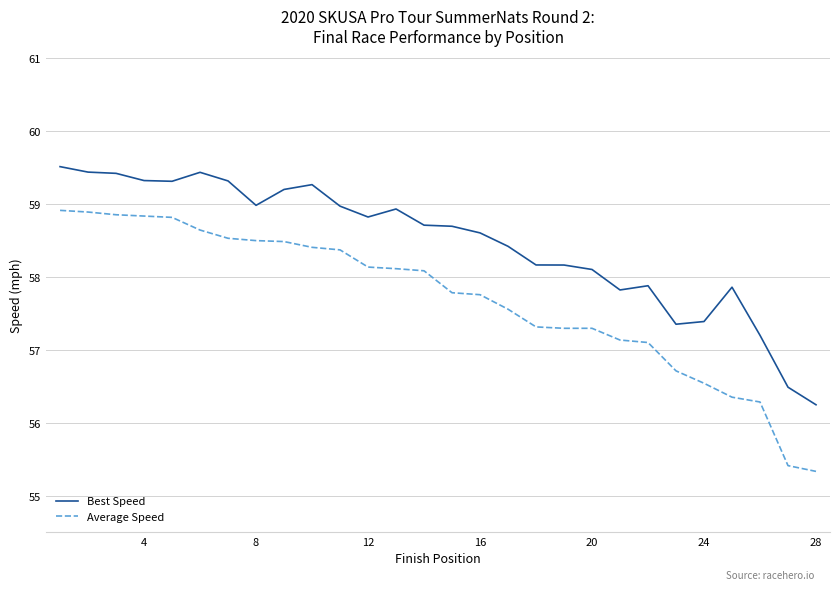

What is the greatest value displayed?

59.5